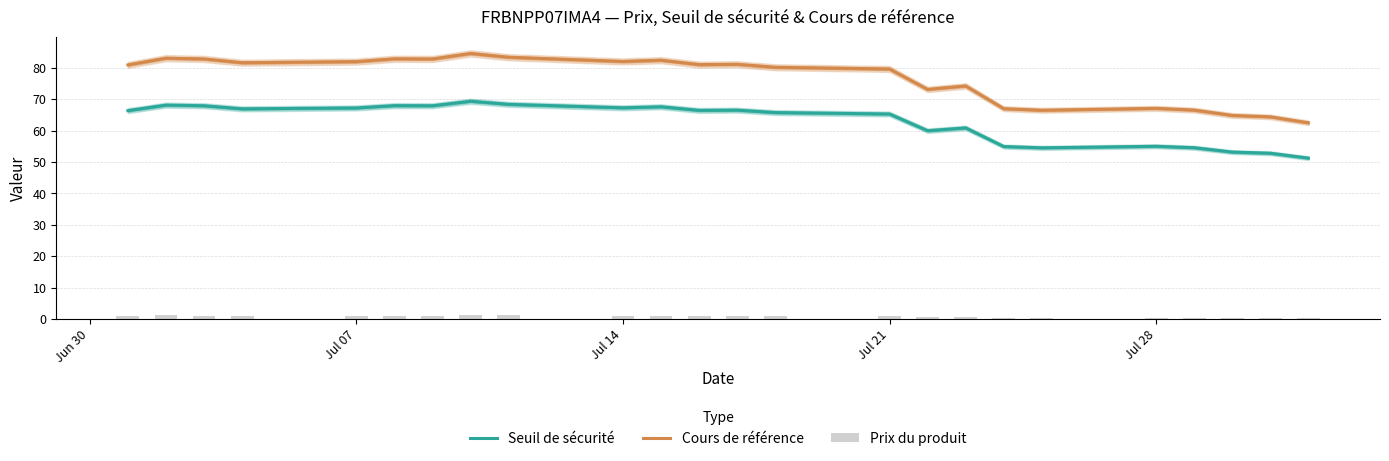

True or false: Seuil de sécurité and Cours de référence cross at least once.

False